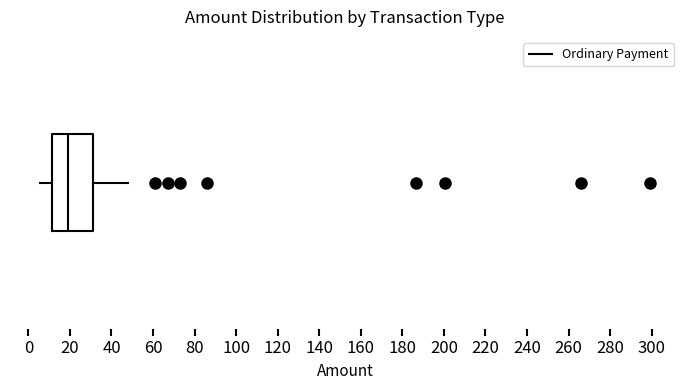

Read this box plot against the x-axis: the position of the median line, the range covered by the box, and the ends of both whiskers. The values are not printed on the chart, so give them approximately, as read against the axis.

median 18, box 12 to 30, whiskers 6 to 48